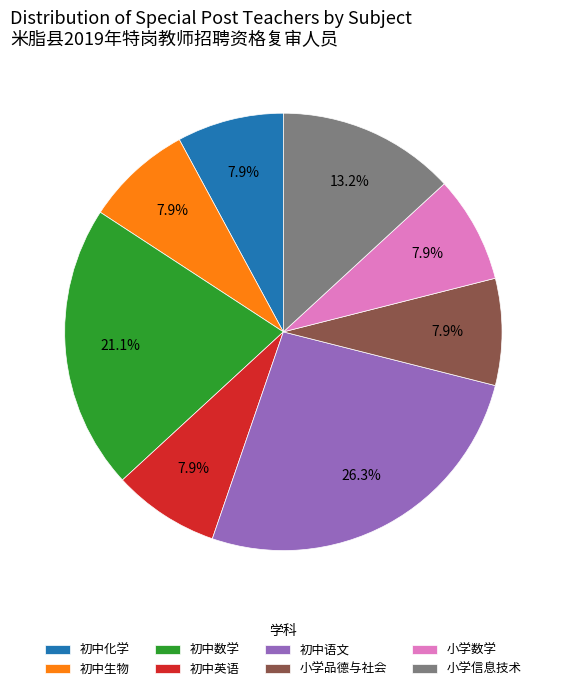

Between 初中英语 and 初中数学, which is larger?

初中数学